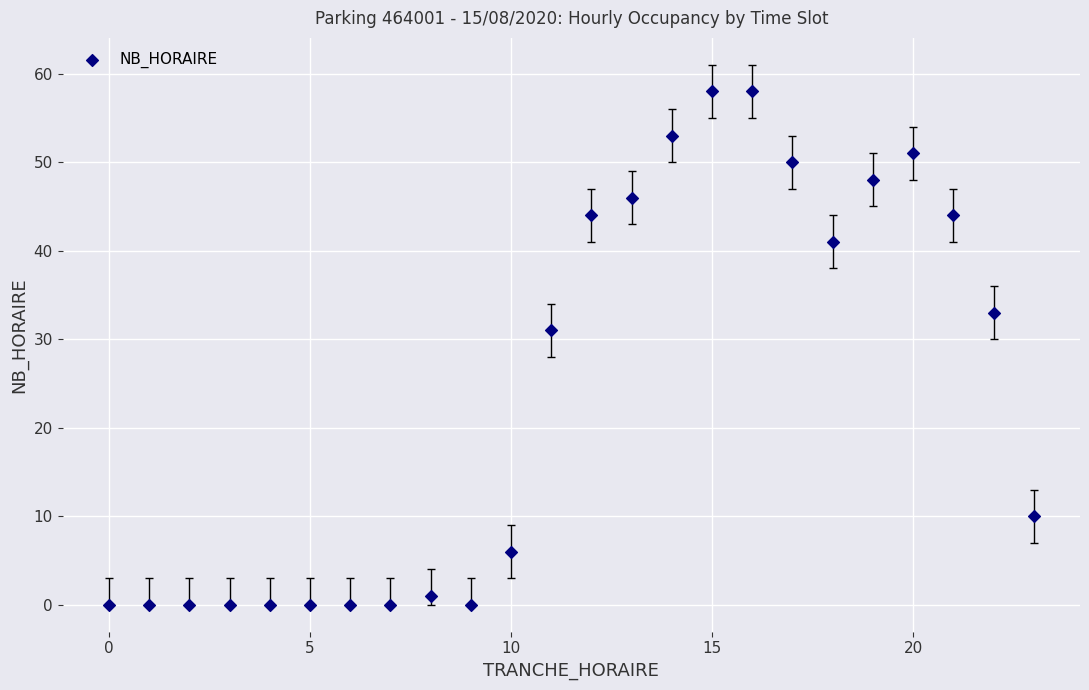

What Y value in the scatter plot is closest to 29?

31